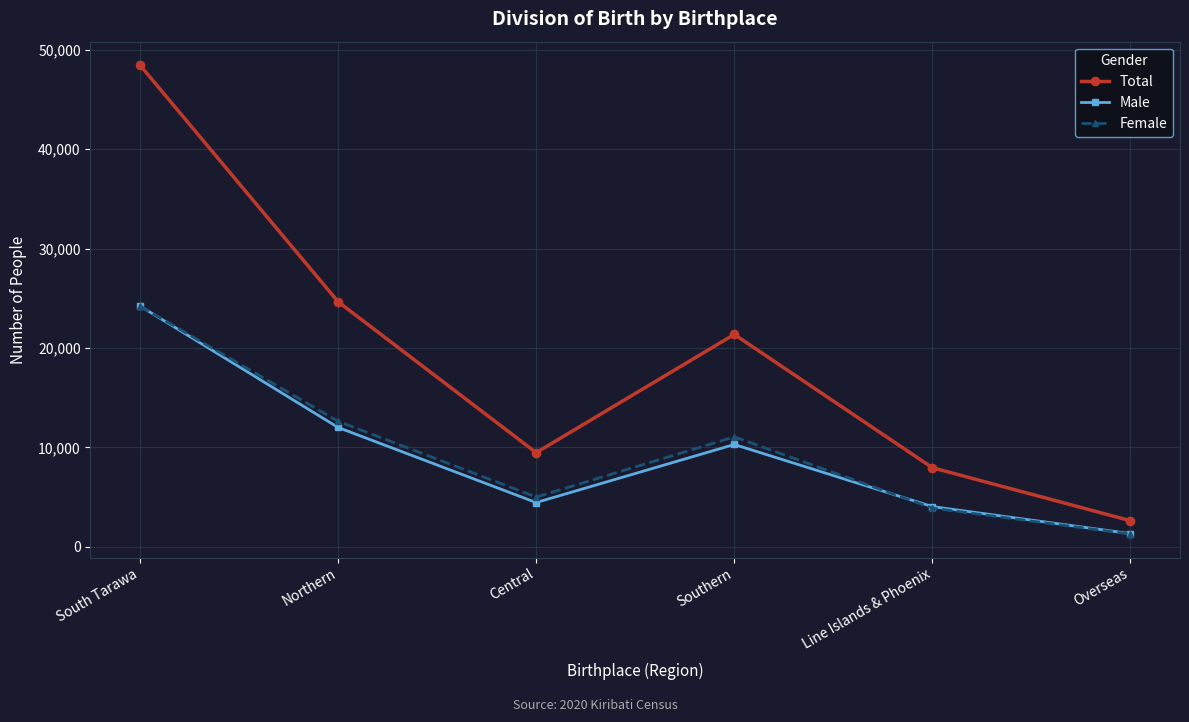

The value of Female at South Tarawa is 24215. True or false?

True